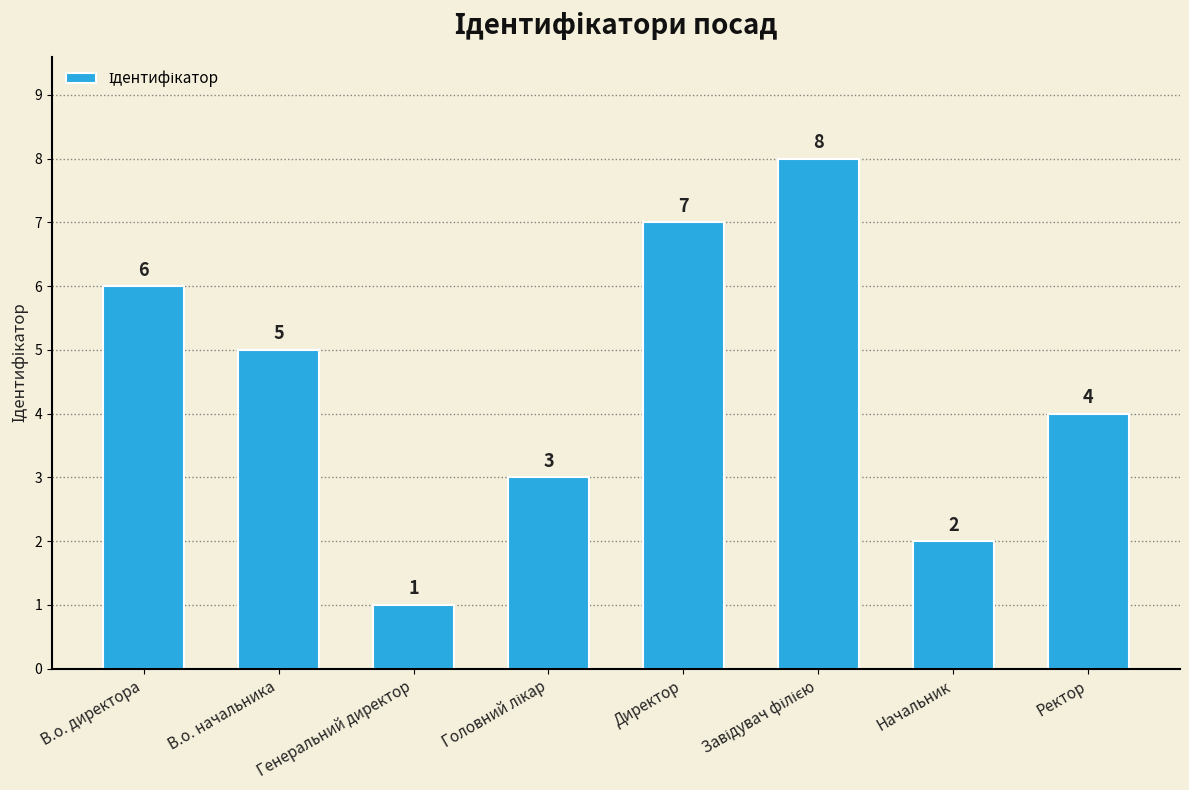

What is the value of the 2nd bar from the left?

5